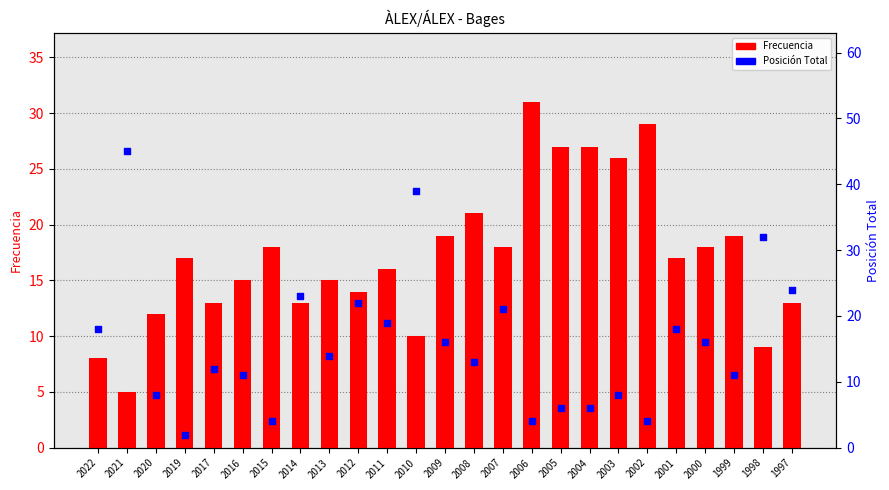

At how many categories does at least one series exceed 42?

1